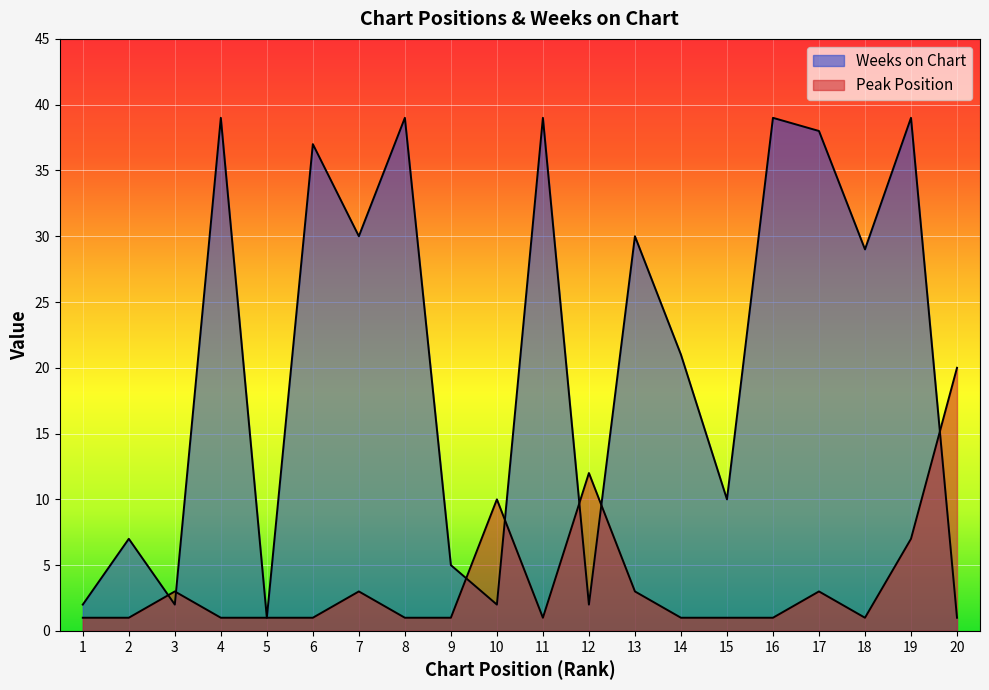

After their last crossing, which series has the higher values: Peak Position or Weeks on Chart?

Peak Position